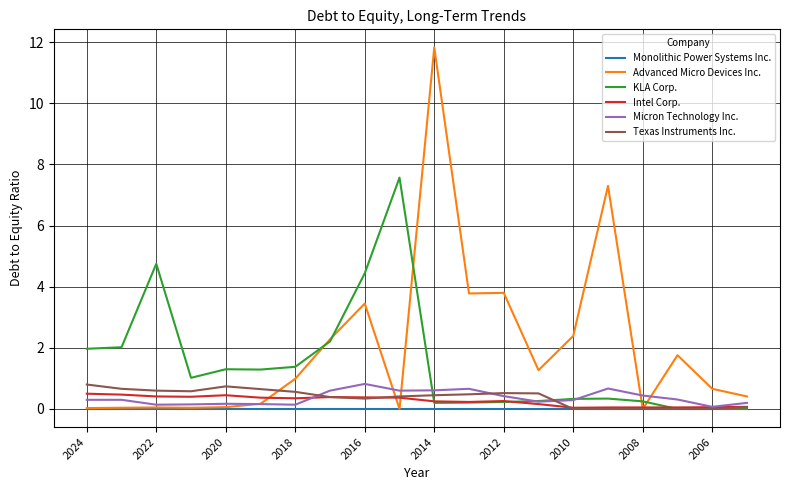

Which series has the widest spread of values?

Advanced Micro Devices Inc.